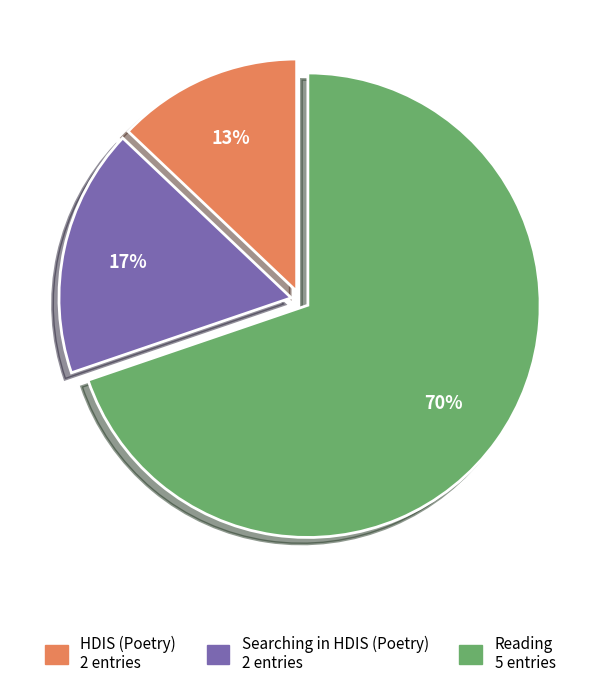

To the nearest percent, what is the average slice percentage?

33%